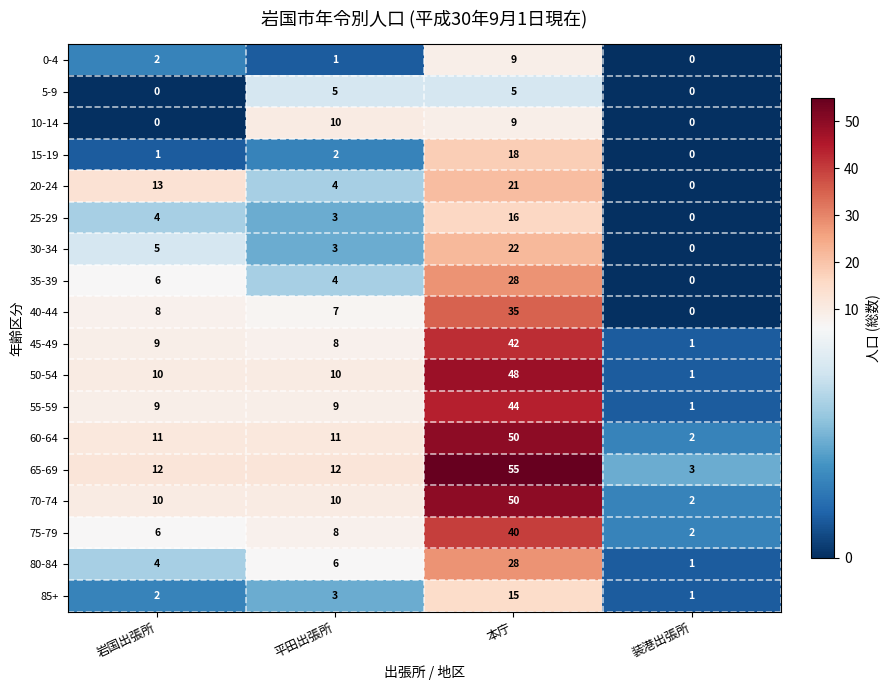

Which series has the largest total across all categories?

65-69